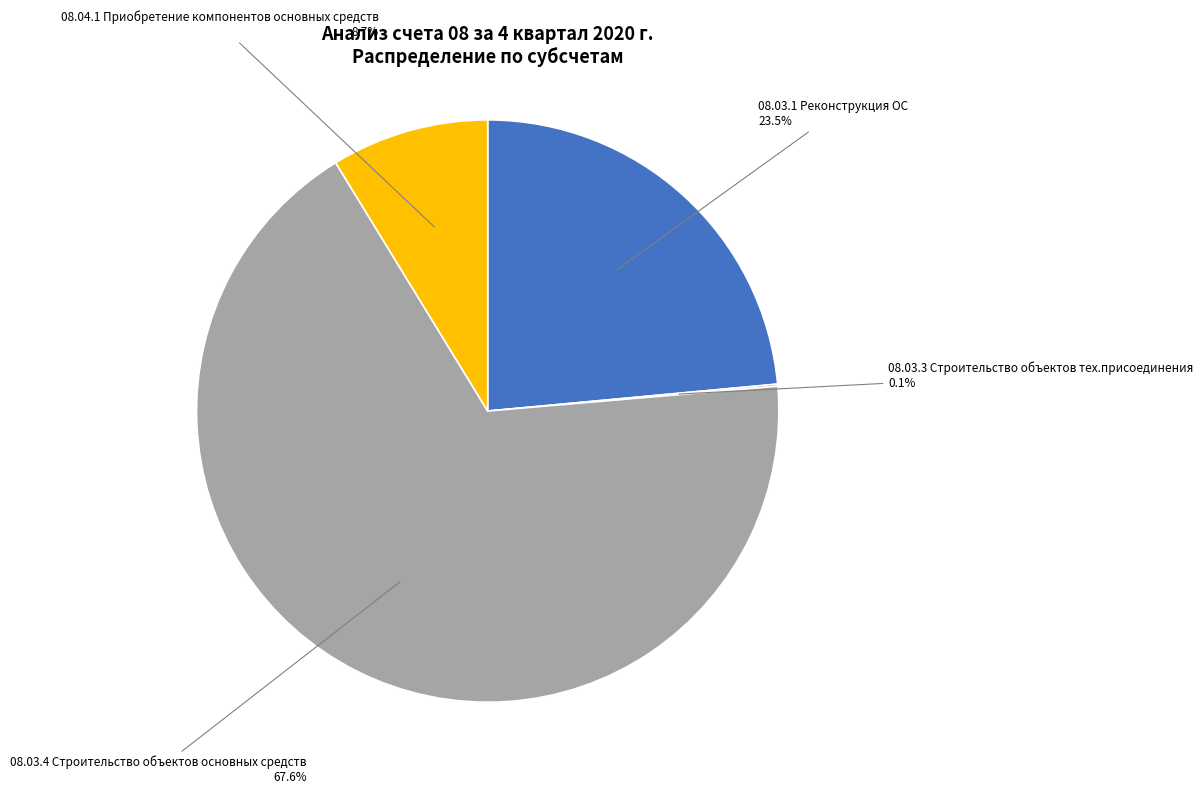

Is there any slice that represents more than half of the pie?

Yes